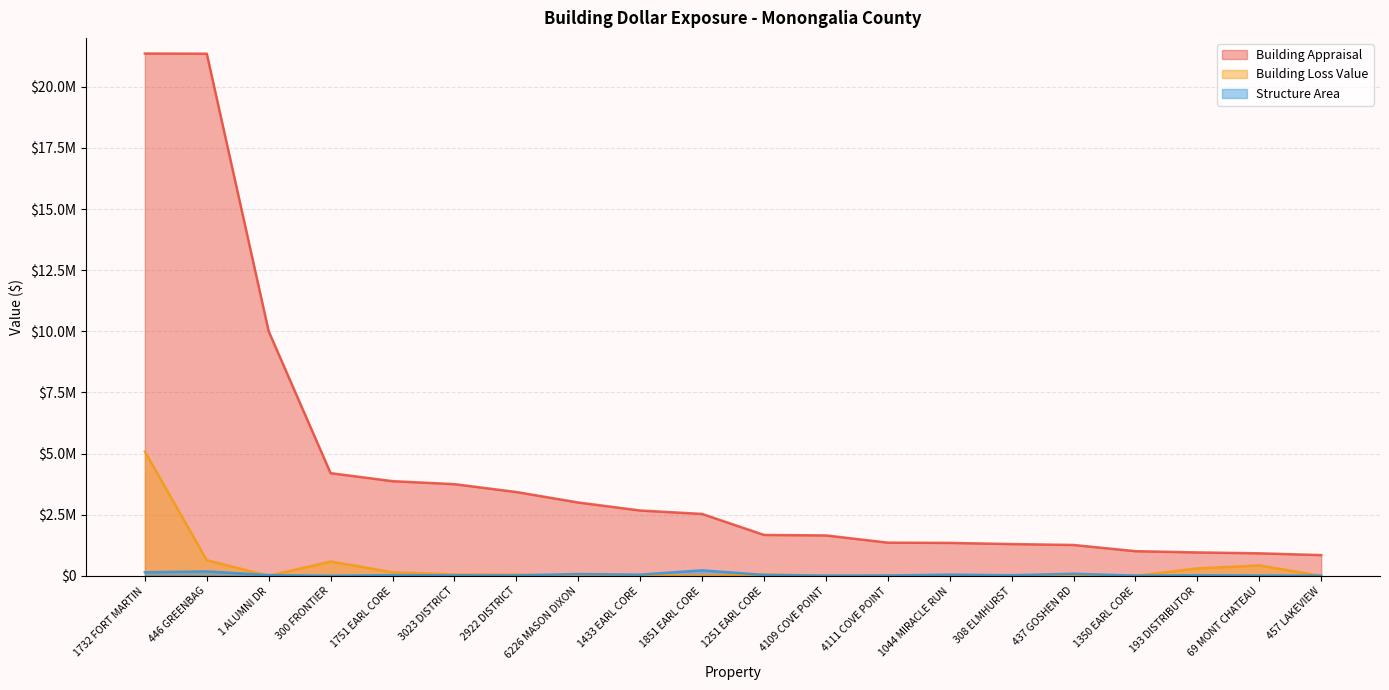

Reading left to right, list all the values displayed in this chart.

Building Appraisal: 1732 FORT MARTIN=21360857	446 GREENBAG=21353730	1 ALUMNI DR=10000000	300 FRONTIER=4200000	1751 EARL CORE=3872800	3023 DISTRICT=3750398	2922 DISTRICT=3428936	6226 MASON DIXON=3000000	1433 EARL CORE=2672600	1851 EARL CORE=2532300	1251 EARL CORE=1673900	4109 COVE POINT=1653300	4111 COVE POINT=1358500	1044 MIRACLE RUN=1348000	308 ELMHURST=1300000	437 GOSHEN RD=1262900	1350 EARL CORE=1009400	193 DISTRIBUTOR=958400	69 MONT CHATEAU=921500	457 LAKEVIEW=848900
Building Loss Value: 1732 FORT MARTIN=5083884	446 GREENBAG=640612	1 ALUMNI DR=0	300 FRONTIER=588000	1751 EARL CORE=147166	3023 DISTRICT=56256	2922 DISTRICT=51434	6226 MASON DIXON=0	1433 EARL CORE=24053	1851 EARL CORE=2532	1251 EARL CORE=56913	4109 COVE POINT=0	4111 COVE POINT=0	1044 MIRACLE RUN=0	308 ELMHURST=0	437 GOSHEN RD=9043	1350 EARL CORE=0	193 DISTRIBUTOR=304771	69 MONT CHATEAU=426338	457 LAKEVIEW=0
Structure Area: 1732 FORT MARTIN=148413	446 GREENBAG=182511	1 ALUMNI DR=31000	300 FRONTIER=3400	1751 EARL CORE=30162	3023 DISTRICT=21000	2922 DISTRICT=19200	6226 MASON DIXON=76000	1433 EARL CORE=49330	1851 EARL CORE=227249	1251 EARL CORE=38738	4109 COVE POINT=9360	4111 COVE POINT=14889	1044 MIRACLE RUN=50594	308 ELMHURST=26000	437 GOSHEN RD=86684	1350 EARL CORE=11326	193 DISTRIBUTOR=23040	69 MONT CHATEAU=14568	457 LAKEVIEW=7124